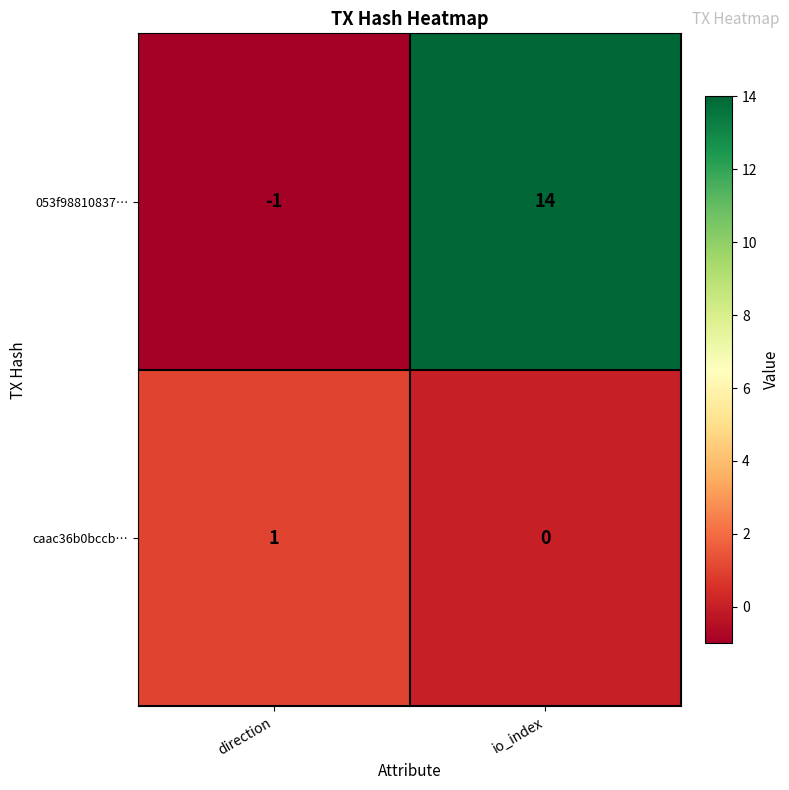

Reading right to left, list all the values displayed in this chart.

053f98810837…: 14	-1
caac36b0bccb…: 0	1